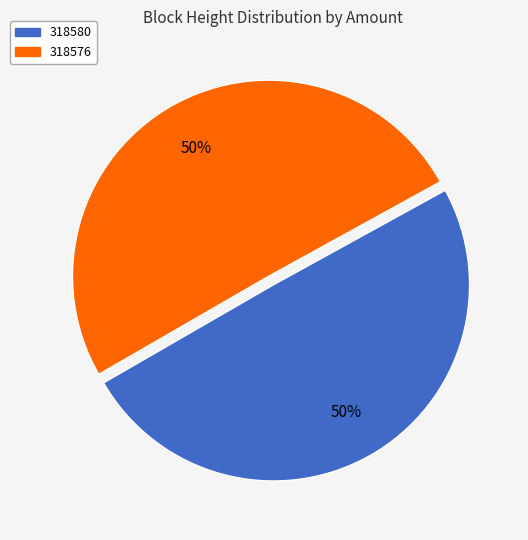

True or false: 318580 accounts for 12% of the total.

False